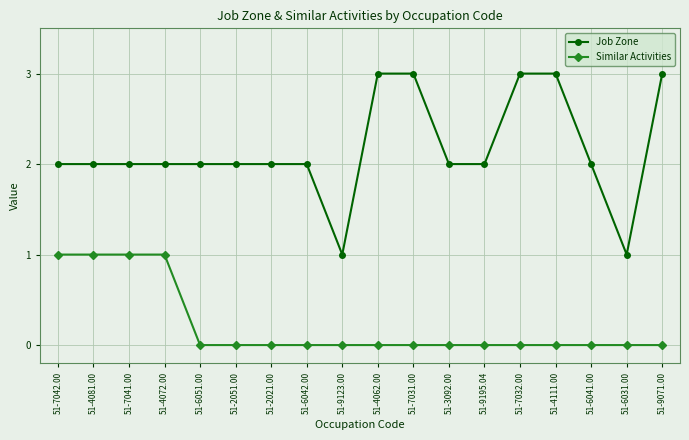

What are all the series names shown in the legend?

Job Zone, Similar Activities